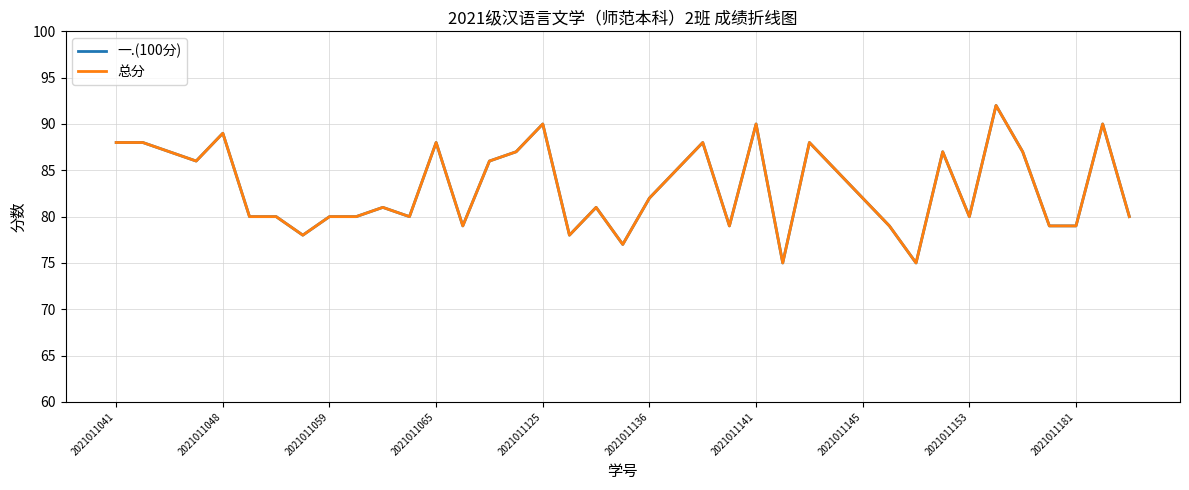

Does the chart have visible grid lines?

Yes